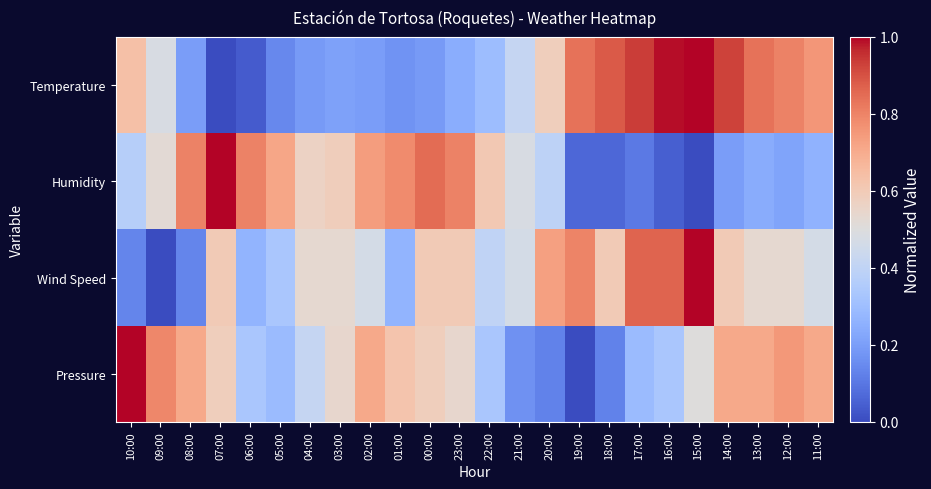

At how many categories does at least one series exceed 0?

24